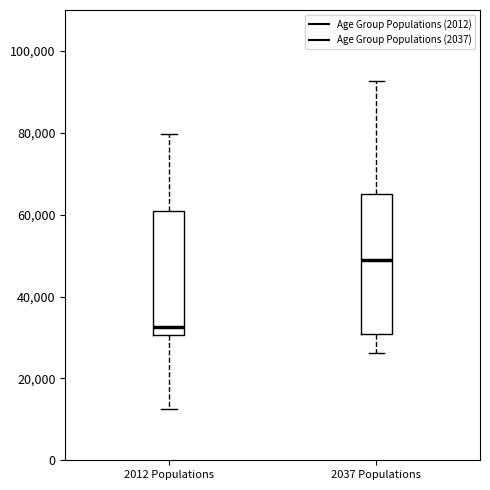

Which box is the tallest, from its lower edge to its upper edge?

2037 Populations